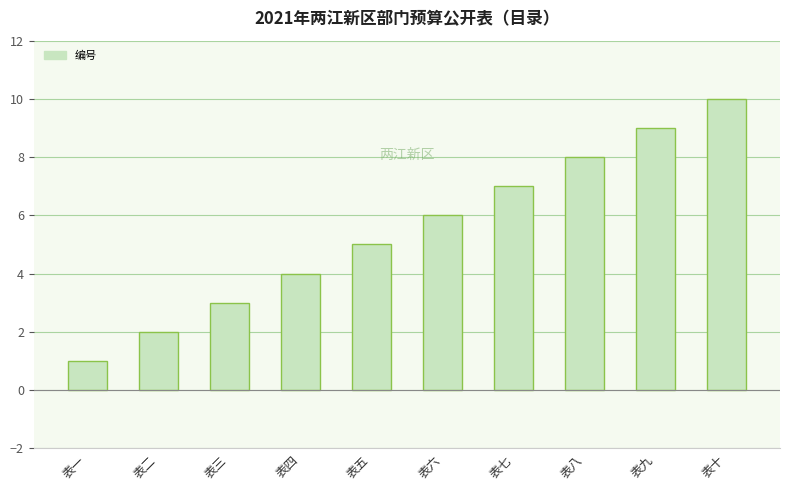

What is the difference between the second highest and minimum values?

8